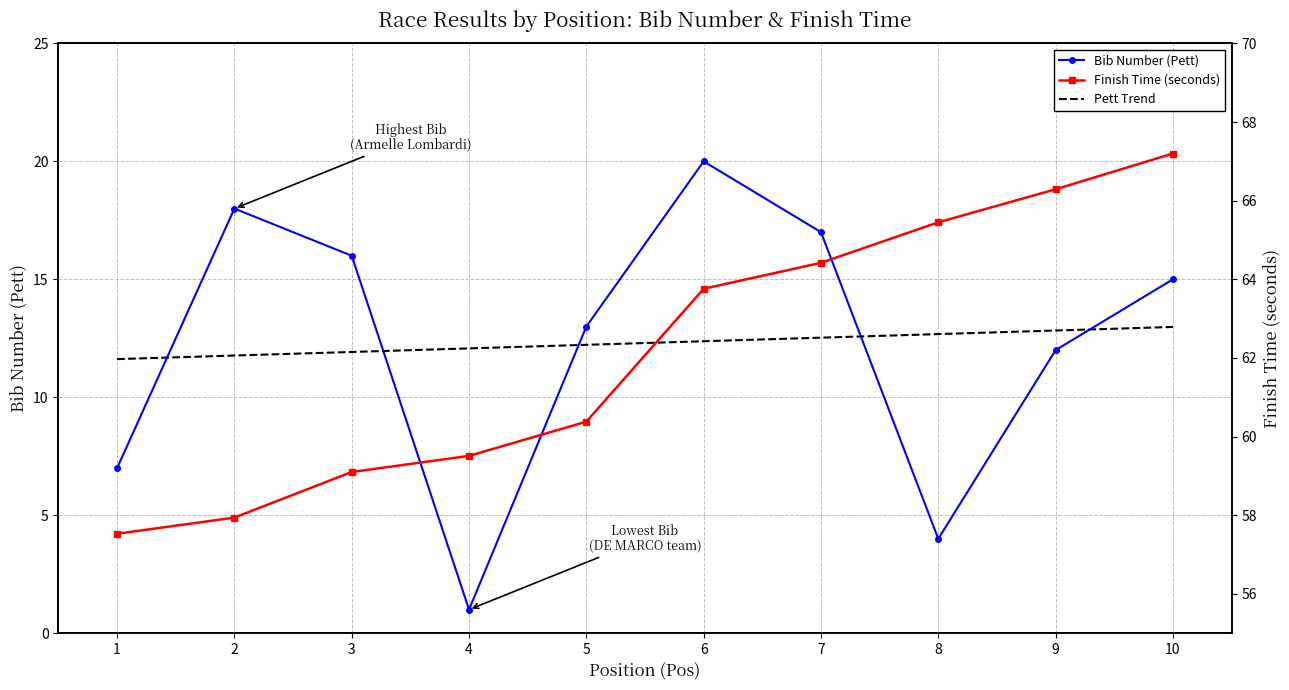

Reading right to left, what are all the values shown in this chart?

Pett: 10=15.0	9=12.0	8=4.0	7=17.0	6=20.0	5=13.0	4=1.0	3=16.0	2=18.0	1=7.0
Tempo_seconds: 10=67.2	9=66.3	8=65.5	7=64.4	6=63.8	5=60.4	4=59.5	3=59.1	2=57.9	1=57.5